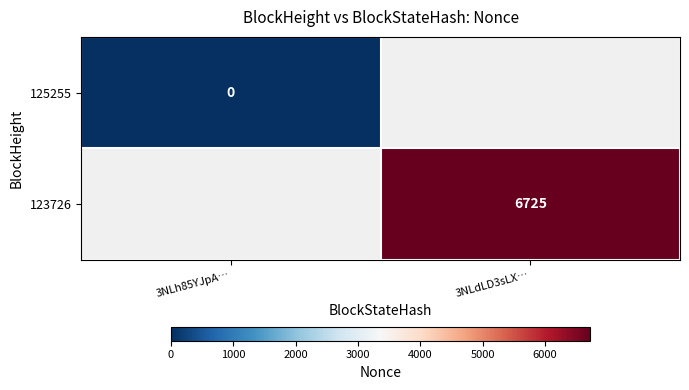

True or false: 123726 has a value of 2845 at 3NLdLD3sLX….

False